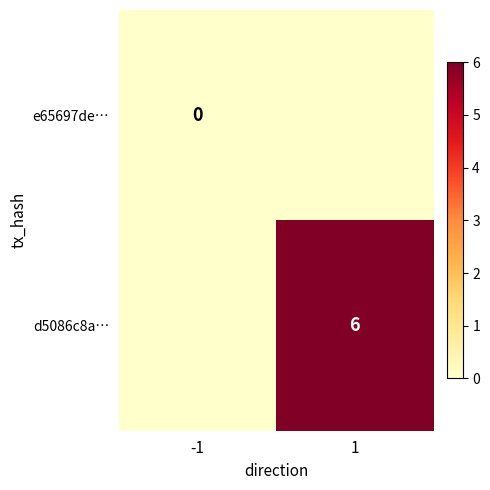

The d5086c8a… series shows 6 at 1. True or false?

True